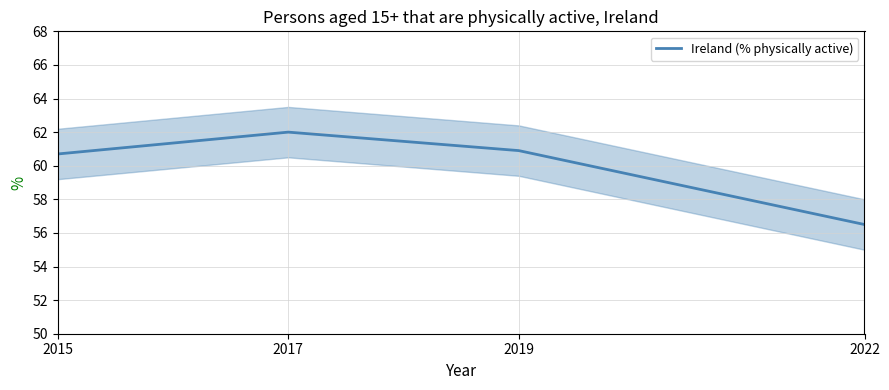

Count the number of values greater than 60.

3